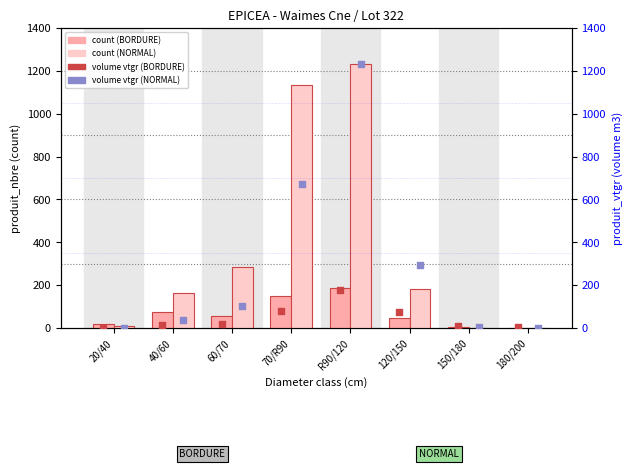

What is the total value across all series at 120/150?

596.7